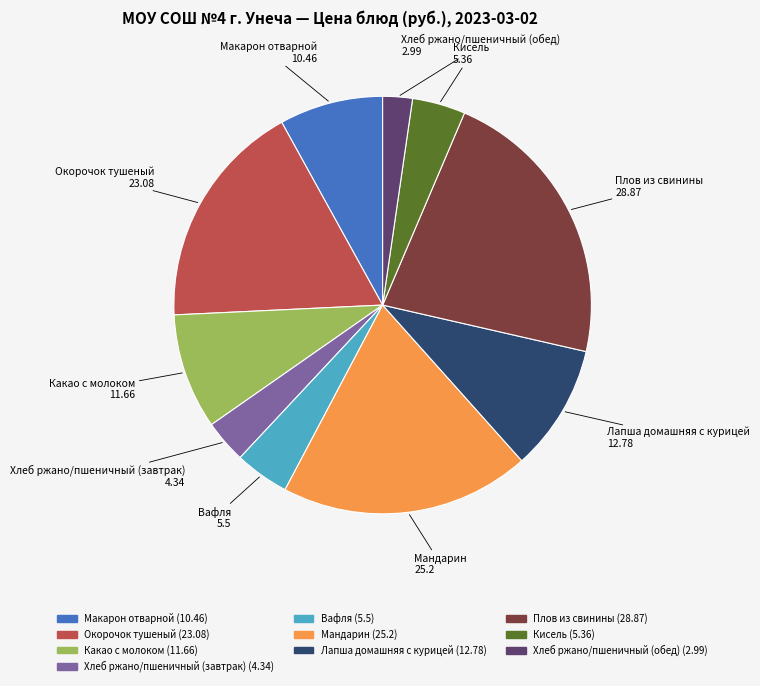

Does any single category account for the majority?

No